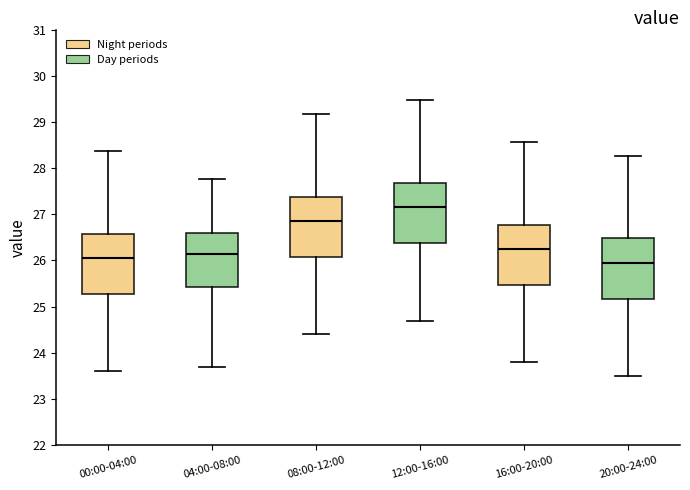

Where does the upper whisker of the box for 12:00-16:00 end on the y-axis? The values are not printed on the chart, so give them approximately, as read against the axis.

29.5